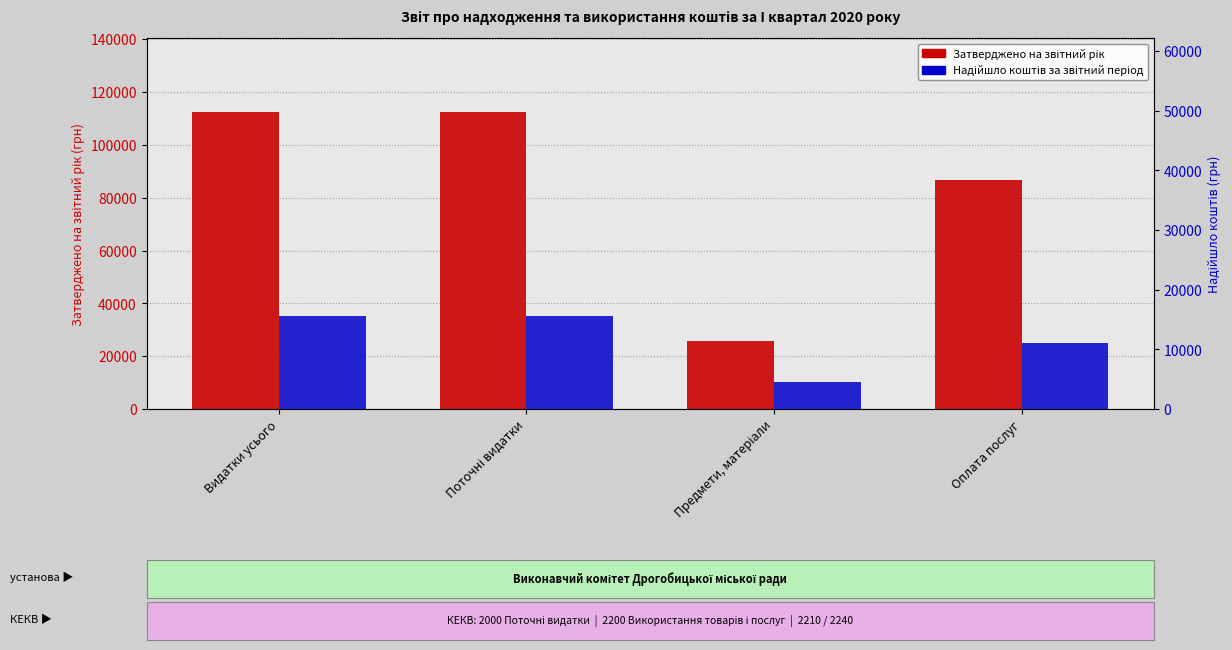

List the series in order of their peak value, lowest first.

Надійшло коштів за звітний період, Затверджено на звітний рік